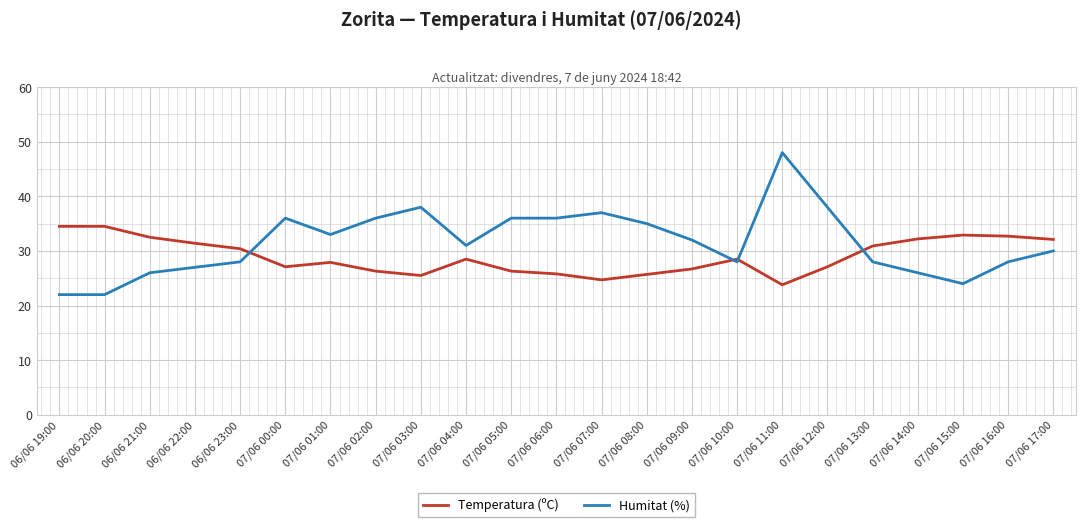

Which series has the widest spread of values?

Humitat (%)